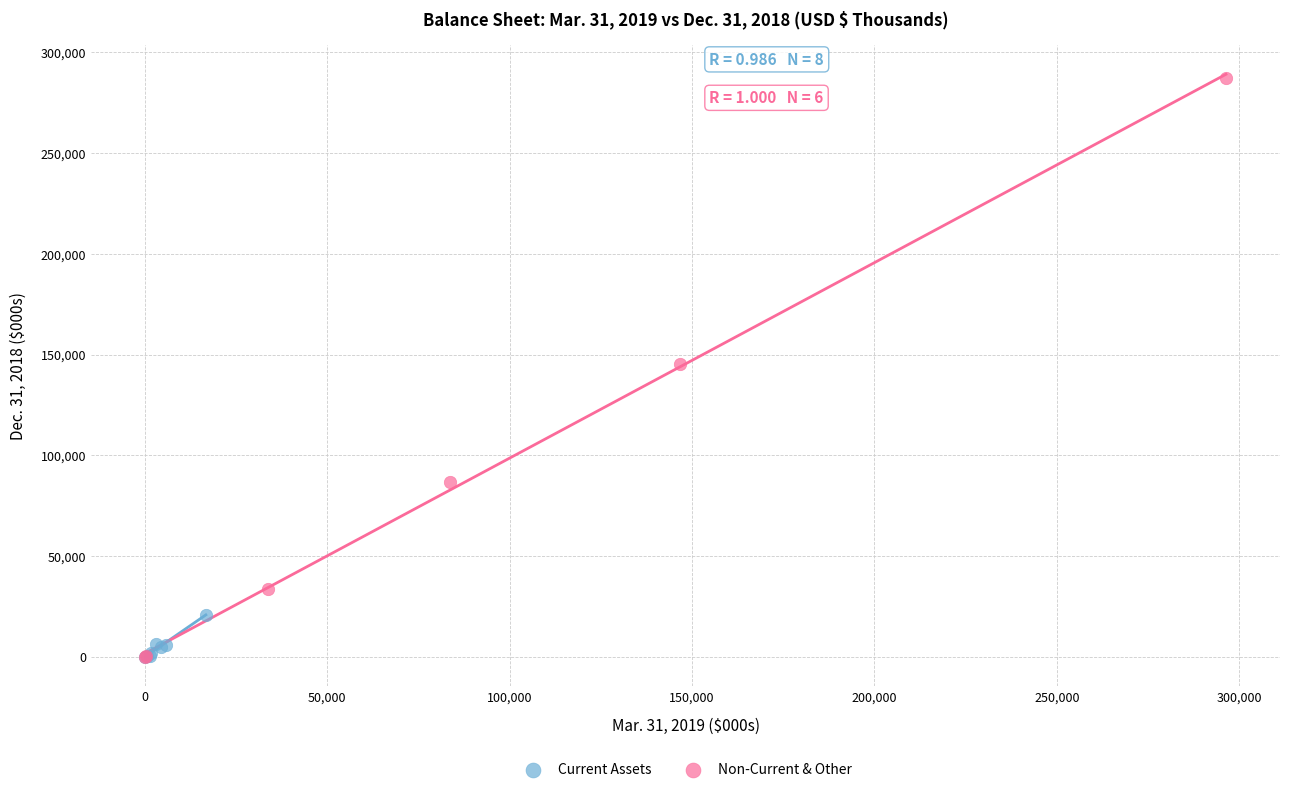

Which series has the widest spread of Y values?

Non-Current & Other